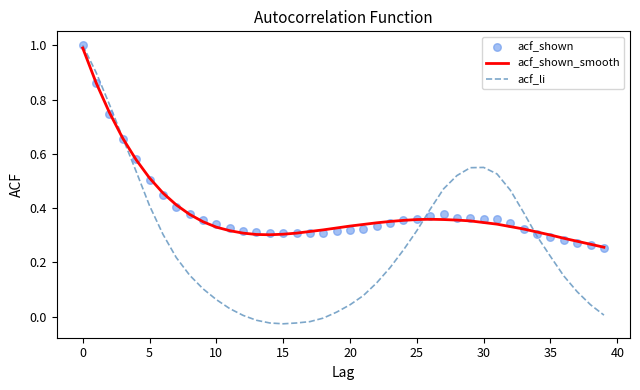

Which series has the widest spread of Y values?

acf_li